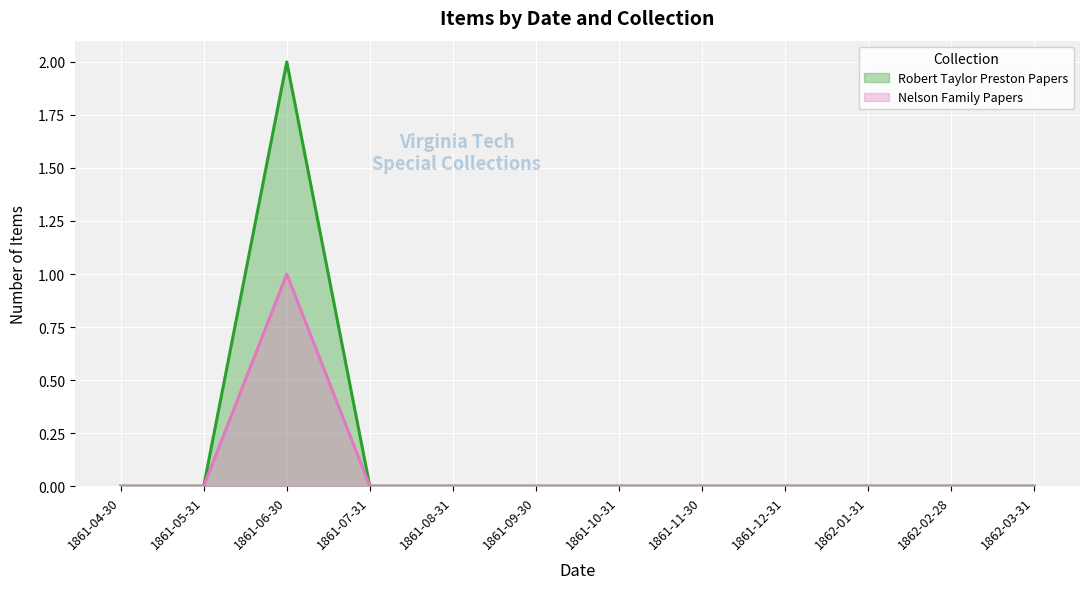

Count the Nelson Family Papers values in the range 0 to 1.

12